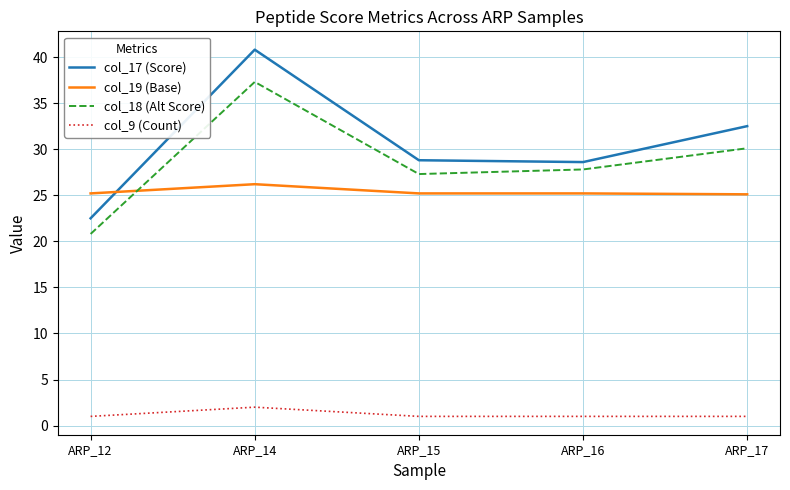

What is the sum of all col_18 (Alt Score) values?

143.3